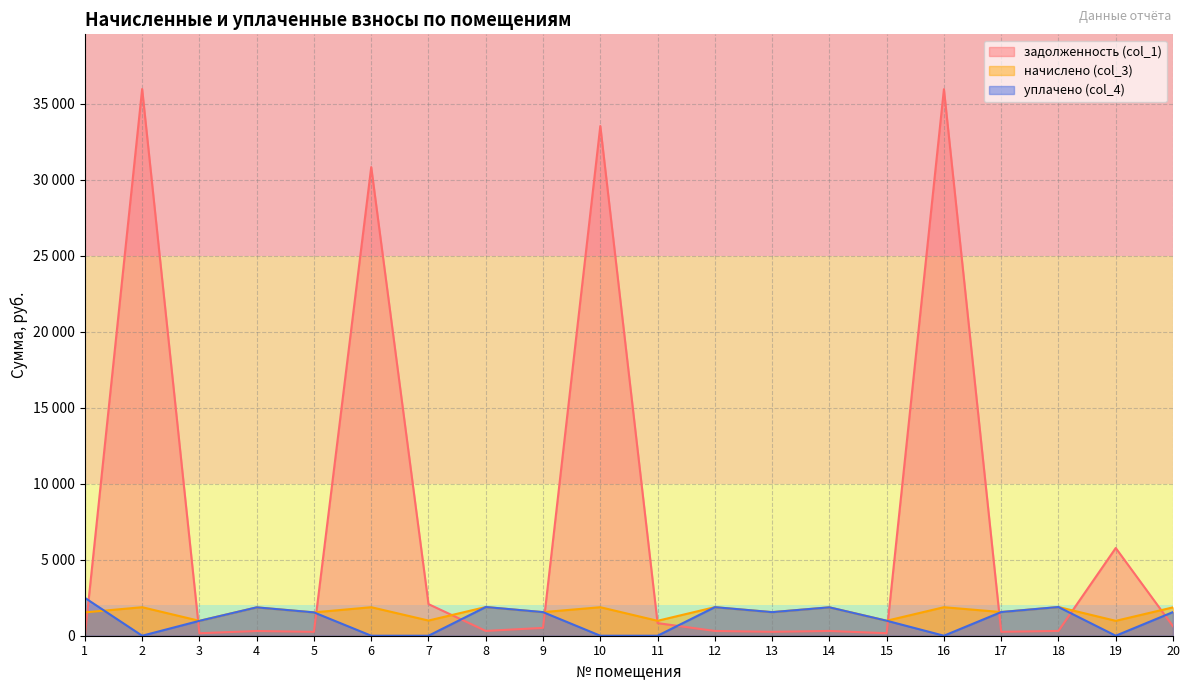

Reading left to right, transcribe all the data shown in this chart.

задолженность (col_1): 1=0.0	2=35981.9	3=163.2	4=311.1	5=256.0	6=30841.8	7=2080.2	8=314.8	9=517.3	10=33545.0	11=829.3	12=313.2	13=258.6	14=313.9	15=164.0	16=35968.0	17=259.7	18=314.8	19=5772.4	20=622.2
начислено (col_3): 1=1535.9	2=1876.2	3=979.4	4=1866.7	5=1535.9	6=1876.2	7=998.5	8=1888.9	9=1551.8	10=1876.2	11=982.6	12=1879.4	13=1551.8	14=1869.8	15=985.8	16=1876.2	17=1558.2	18=1888.9	19=979.4	20=1866.7
уплачено (col_4): 1=2492.5	2=0.0	3=979.3	4=1866.7	5=1535.9	6=0.0	7=0.0	8=1888.9	9=1553.0	10=0.0	11=0.0	12=1879.4	13=1551.8	14=1868.6	15=987.1	16=0.0	17=1558.2	18=1888.9	19=0.0	20=1556.8